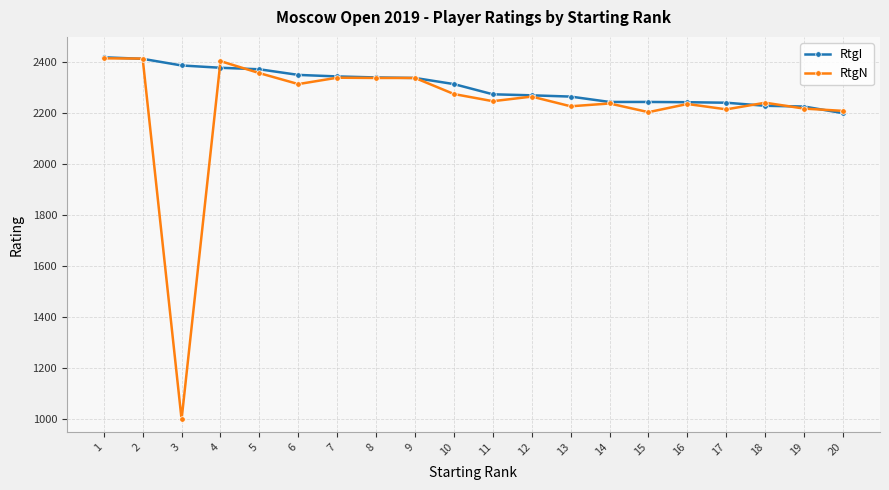

What is the minimum value shown in the chart?

1000